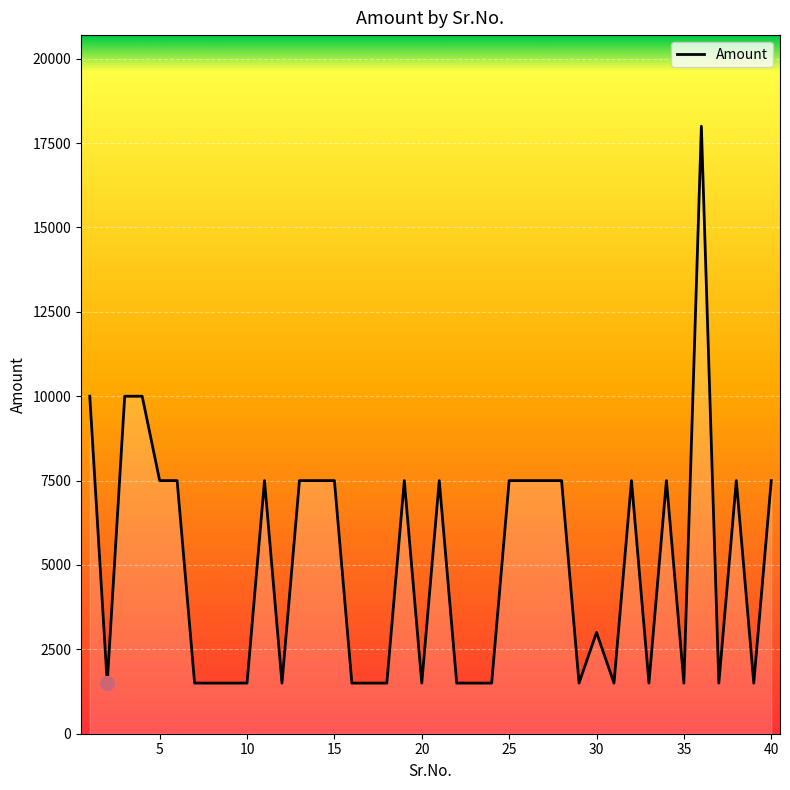

What is the greatest value displayed?

18000